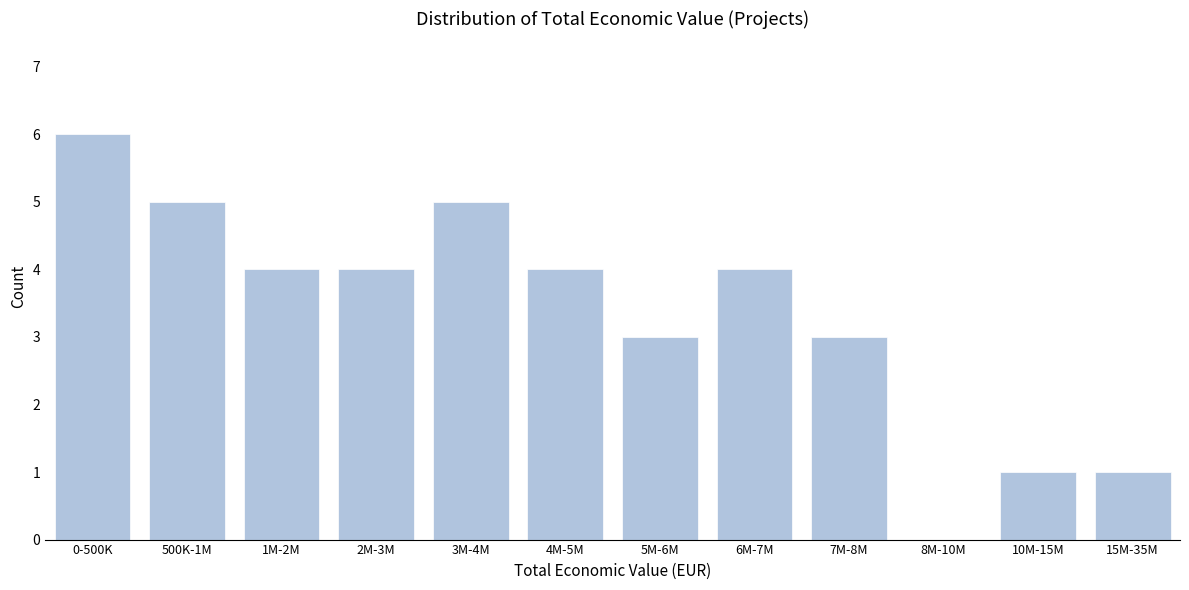

Reading left to right, list all the values displayed in this chart.

0-500K=6	500K-1M=5	1M-2M=4	2M-3M=4	3M-4M=5	4M-5M=4	5M-6M=3	6M-7M=4	7M-8M=3	8M-10M=0	10M-15M=1	15M-35M=1